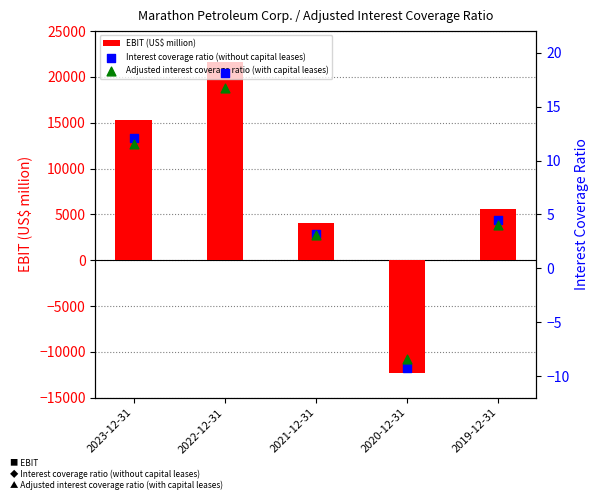

At which category is the sum across all series the highest?

2022-12-31